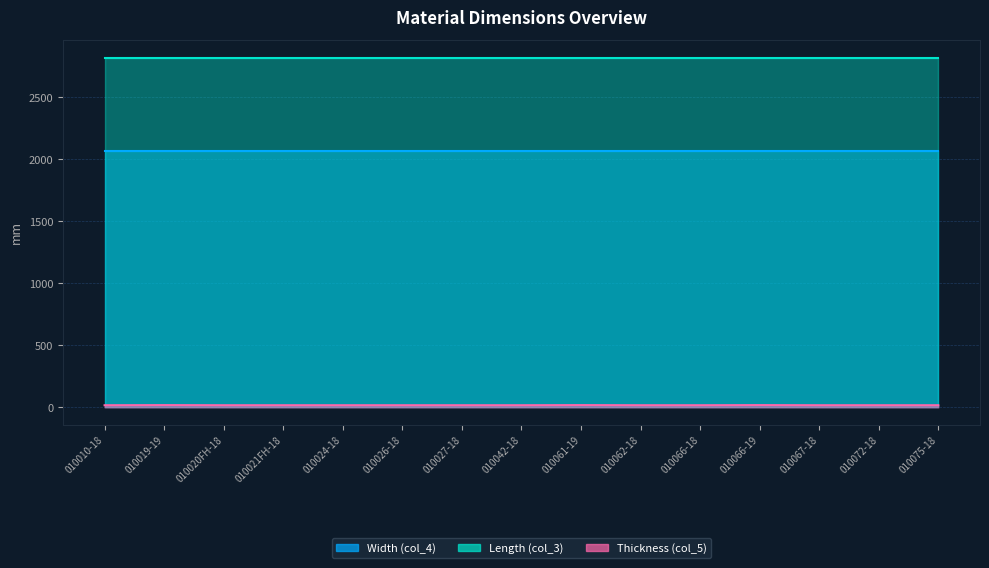

How many lines are shown in the chart?

3